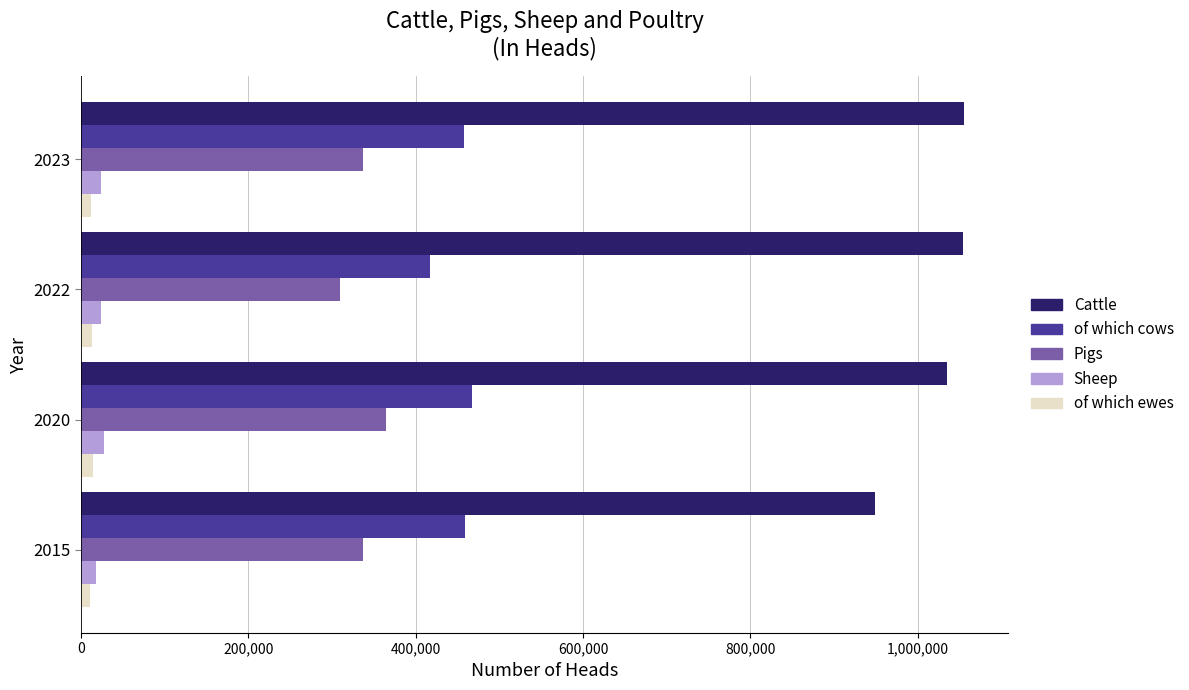

Is the value of Sheep at 2015 greater than the value of Cattle at 2020?

No